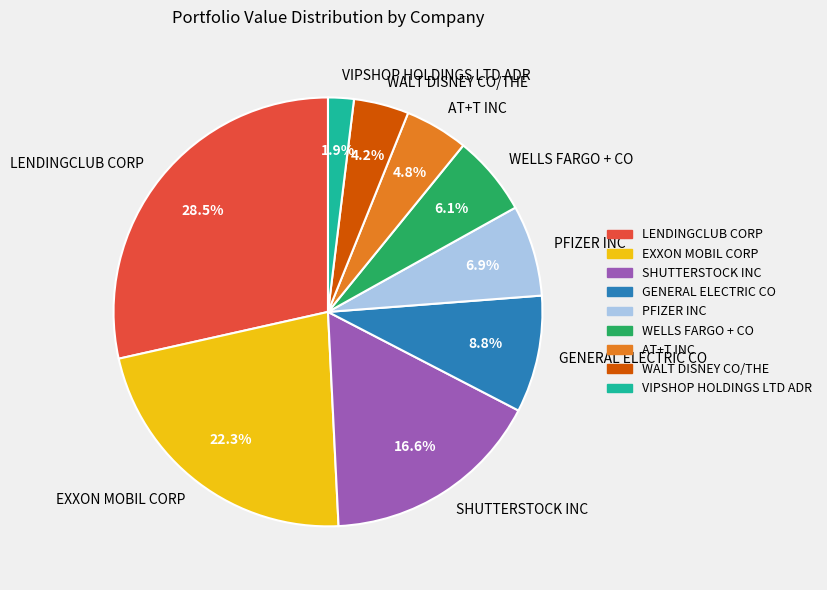

Which has a higher value, AT+T INC or WELLS FARGO + CO?

WELLS FARGO + CO